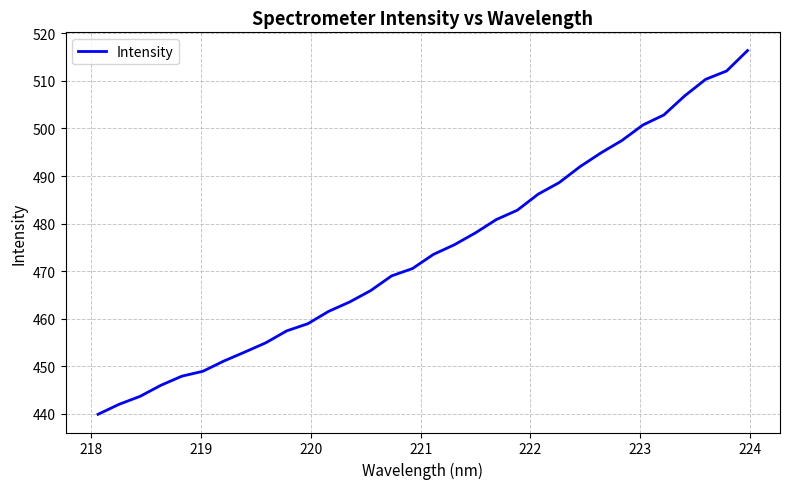

True or false: there are more than 2 points higher than both neighbors.

False